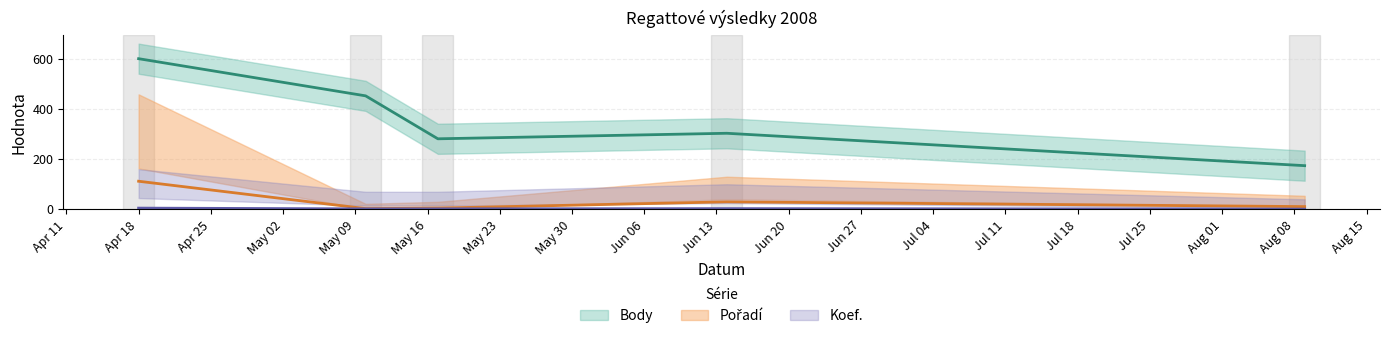

At which category is the sum across all series the highest?

Apr 18